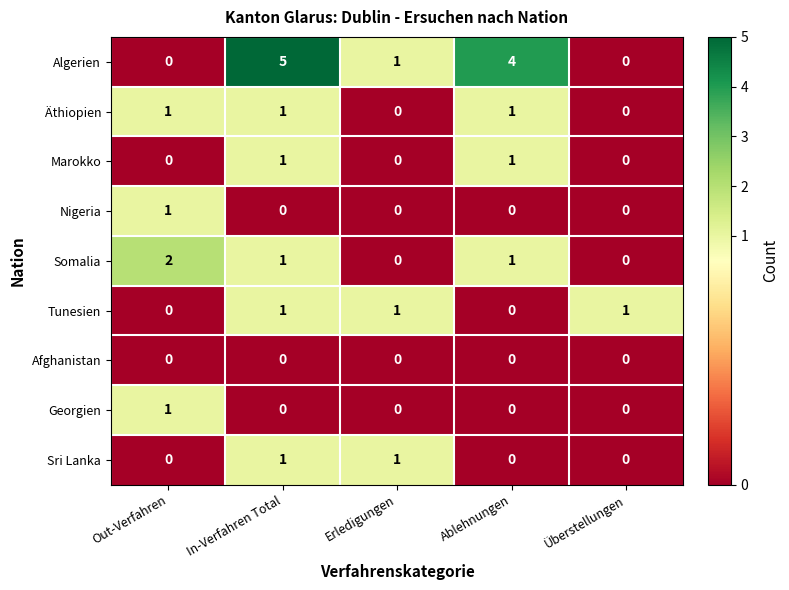

The value of Marokko at Überstellungen is 1. True or false?

False